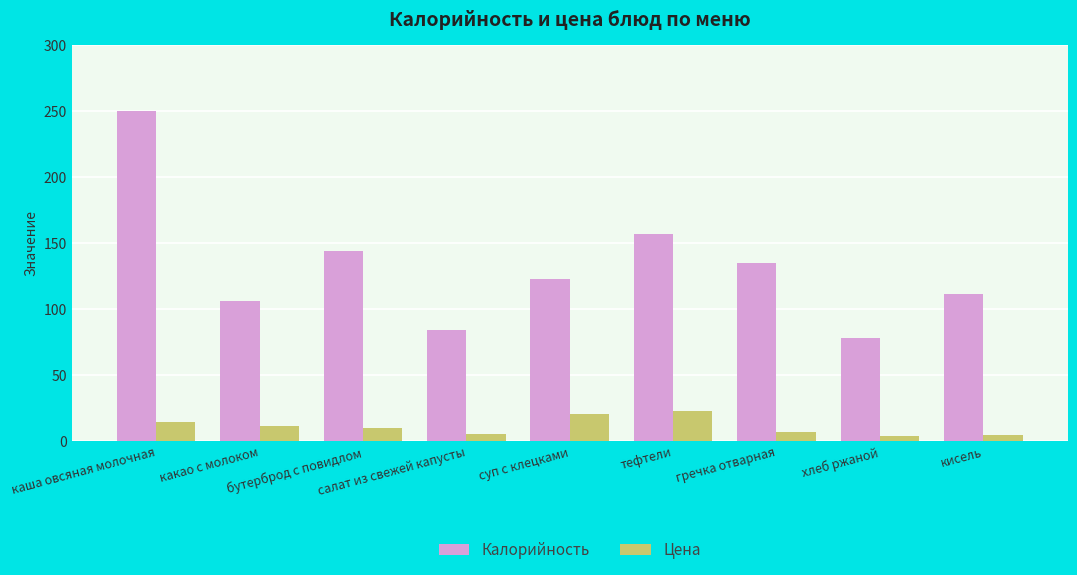

What is the spread (max minus min) of values at тефтели?

134.5